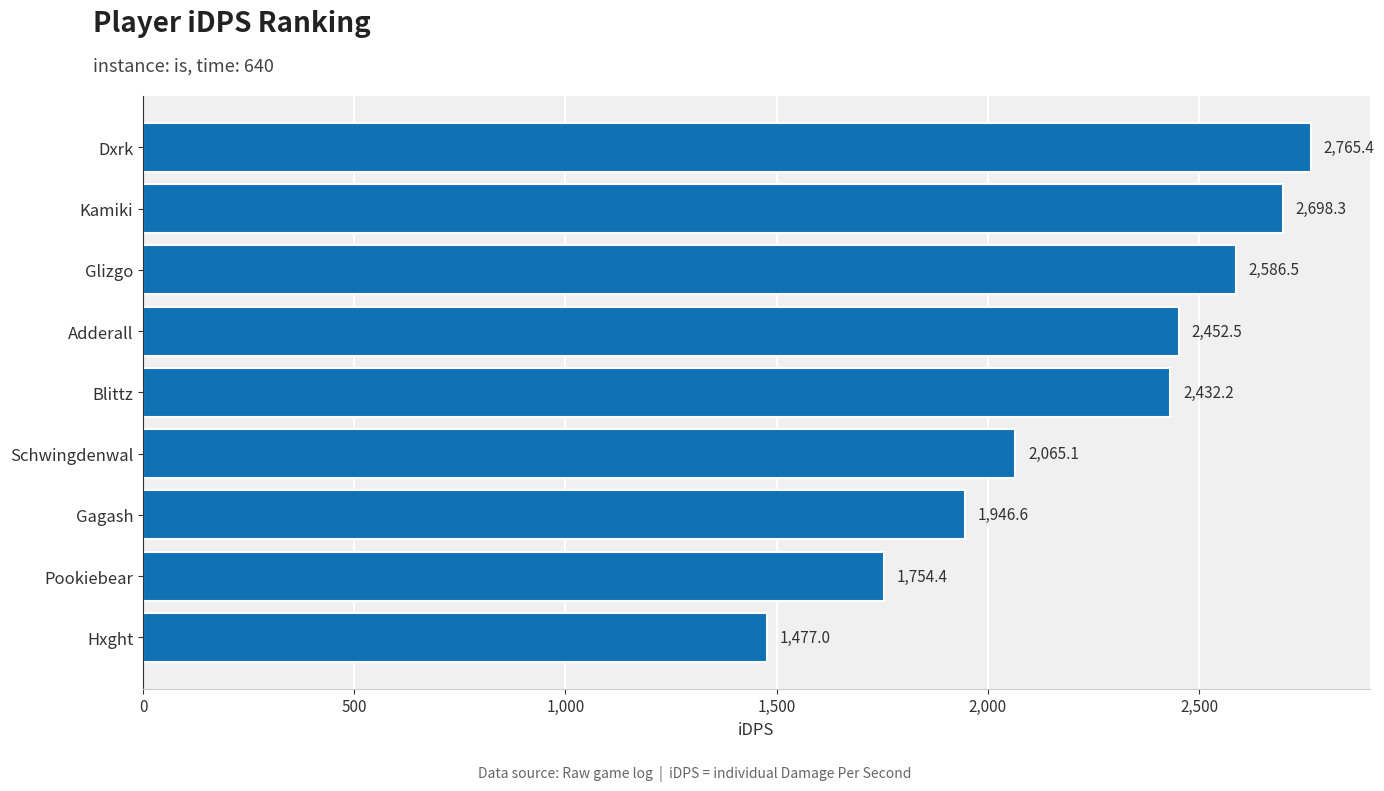

Does the chart contain any negative values?

No